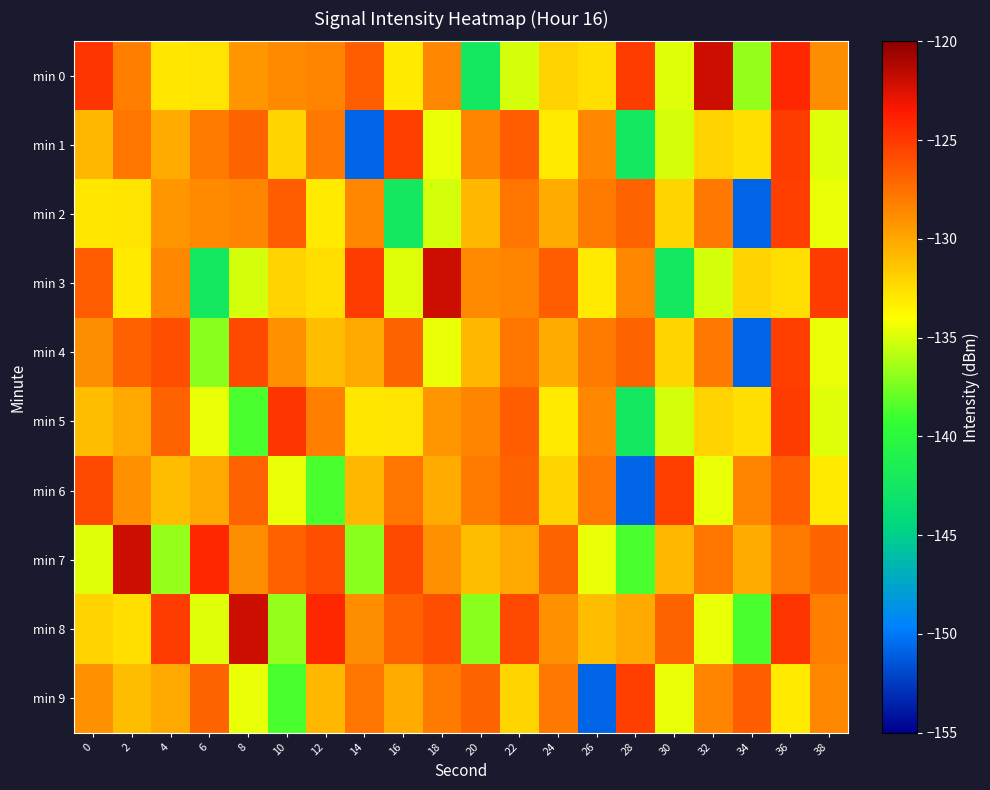

Count the number of categories in the chart.

20